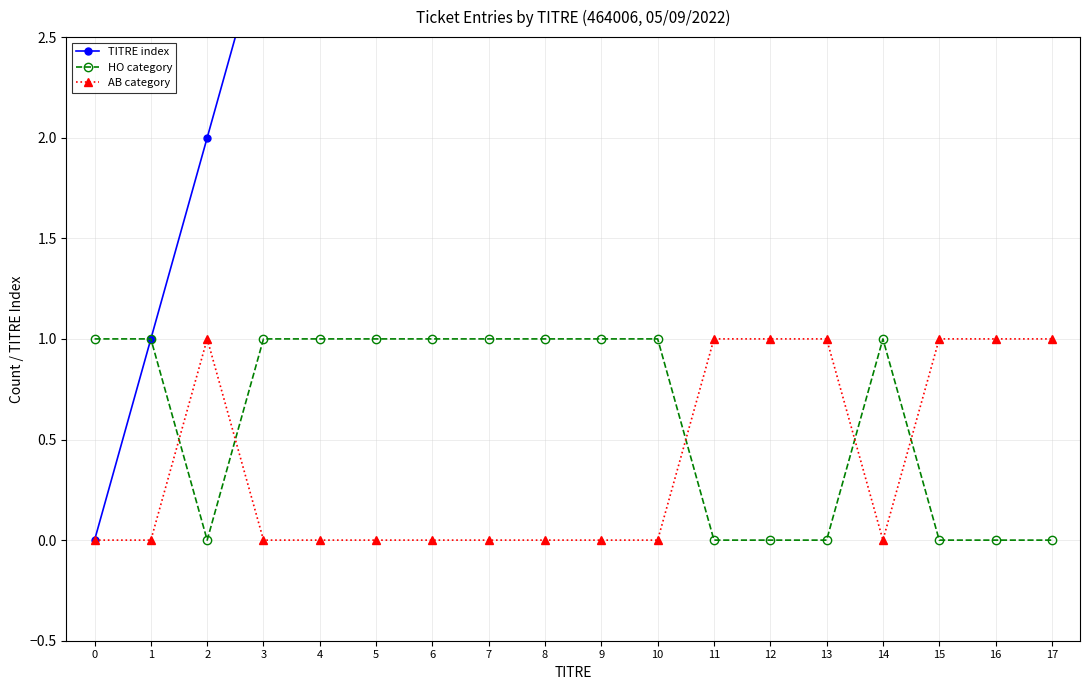

Does the chart have visible grid lines?

Yes